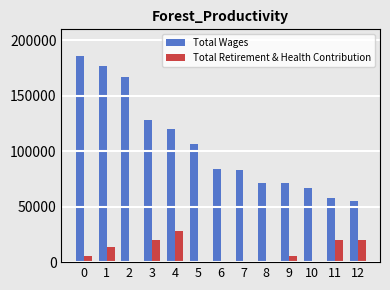

What is the maximum value for Total Retirement & Health Contribution?

28098